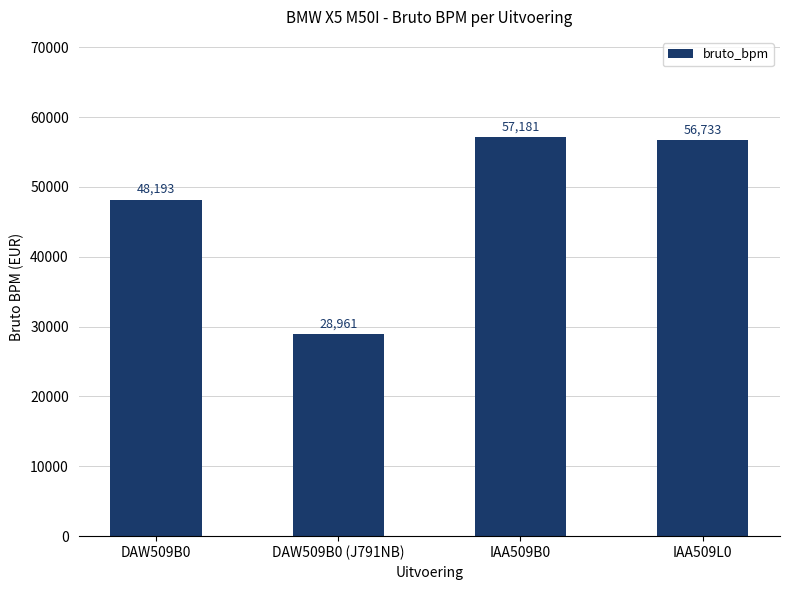

Read the value at IAA509B0, to the nearest 10.

57180